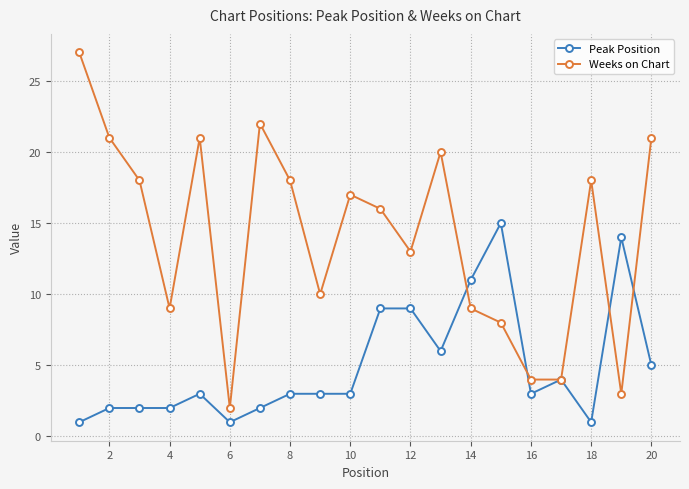

What is the highest value of the Weeks on Chart series?

27